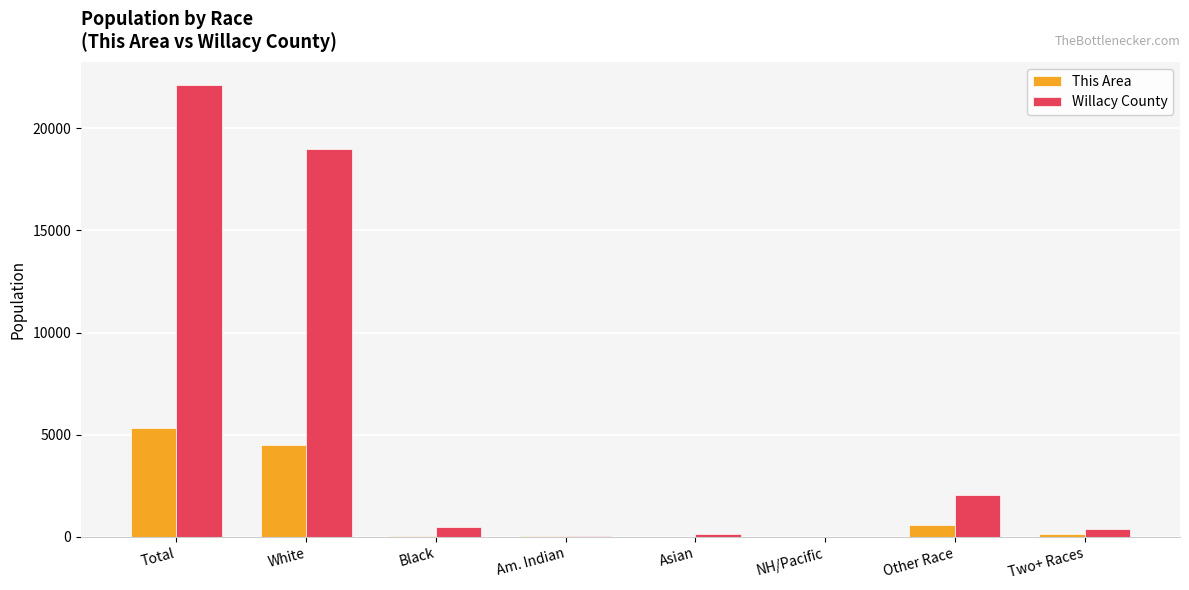

Count the number of categories in the chart.

8